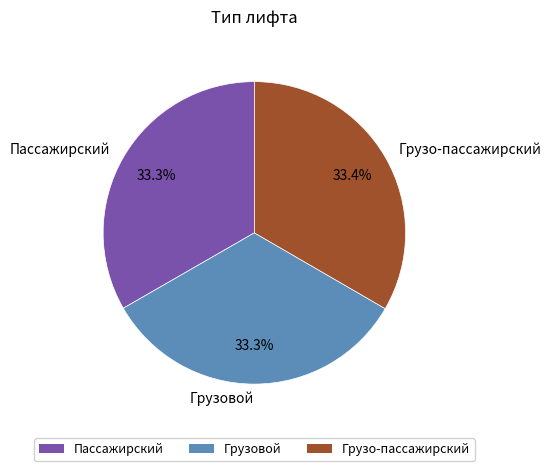

Is there a majority slice in this chart?

No